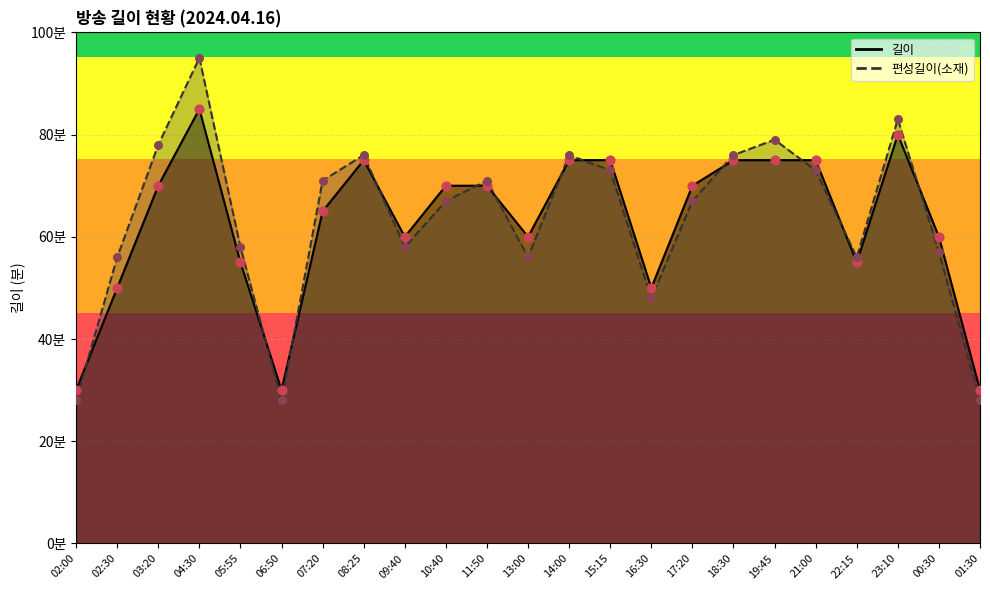

At how many categories does at least one series exceed 43?

20